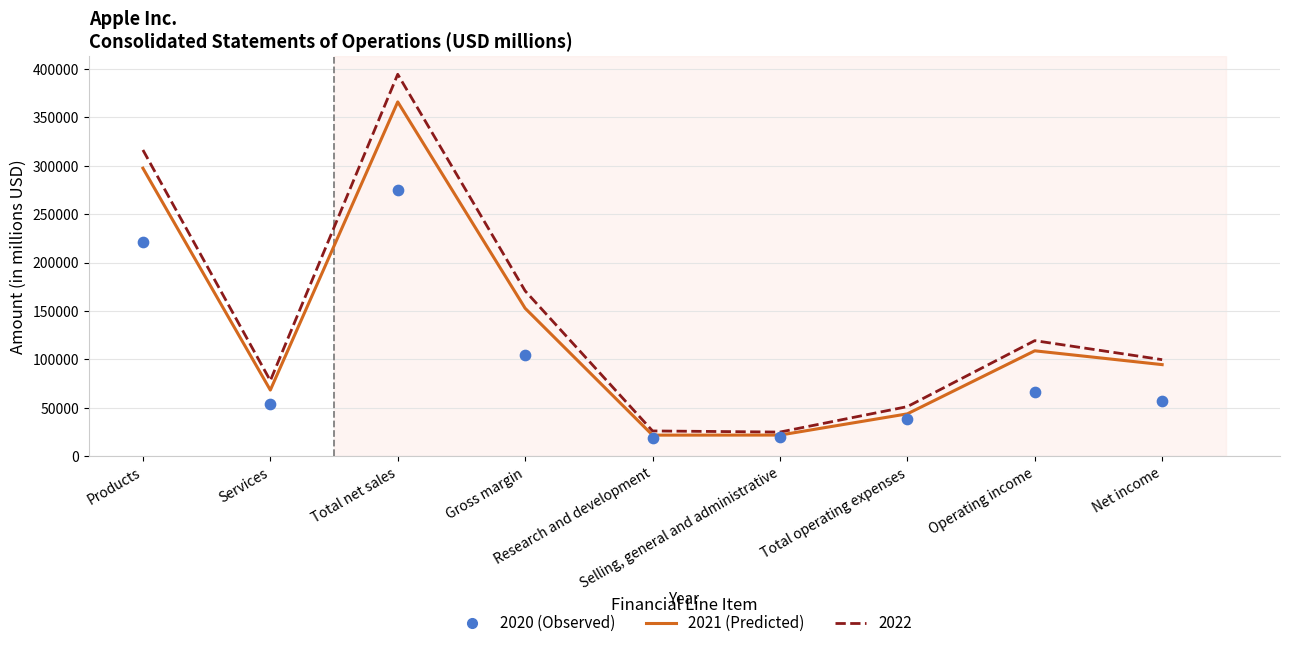

Which series has the largest Y range (max minus min)?

2022